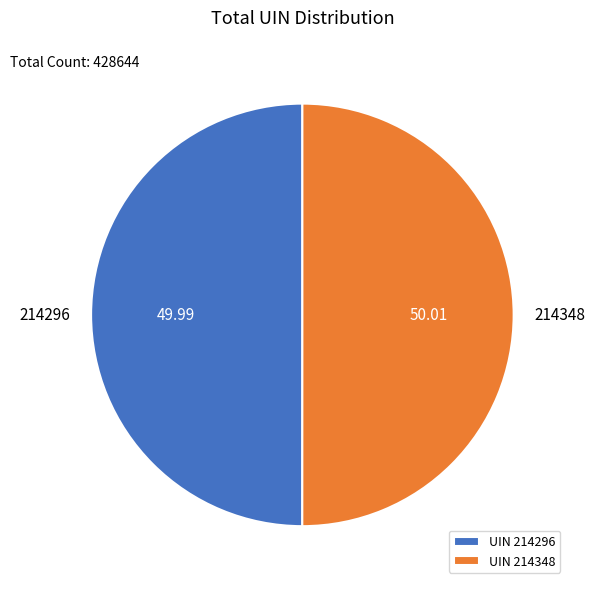

Approximately how many times larger is the value at 214296 compared to 214348?

1.0